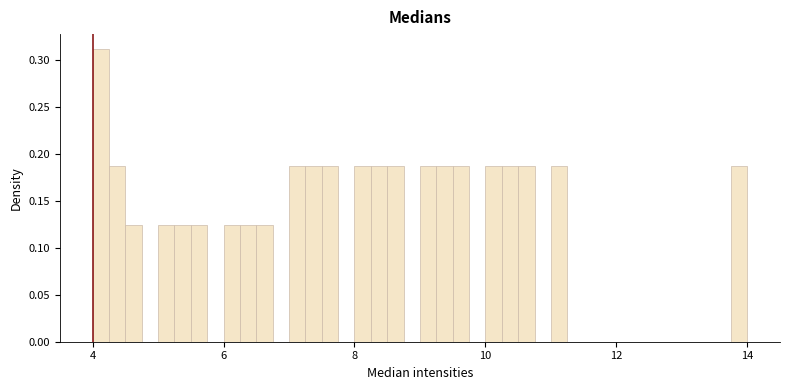

Read against the x-axis, roughly where is the centre of the tallest bar?

4.2